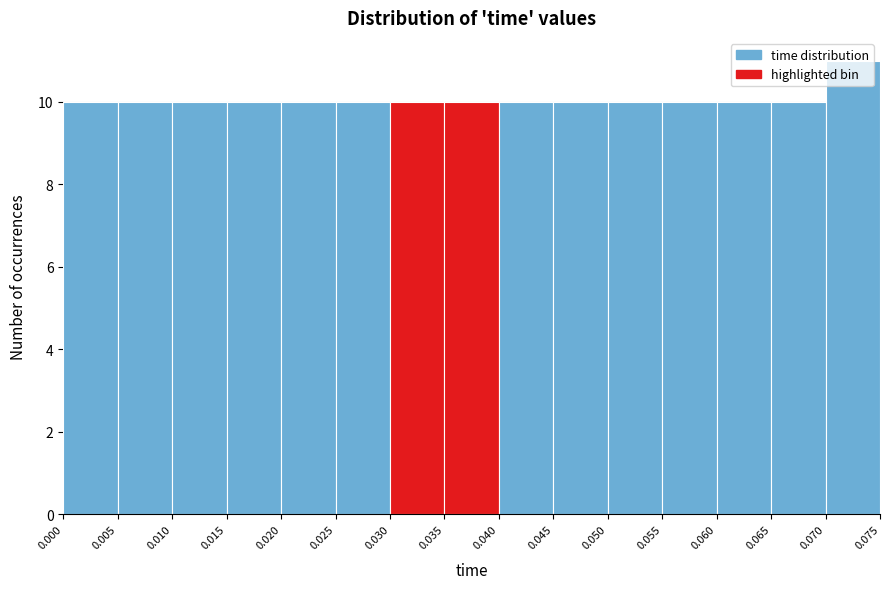

What is the height of the bar covering 0.025 to 0.030 on the x-axis? The values are not printed on the chart, so give them approximately, as read against the axis.

10